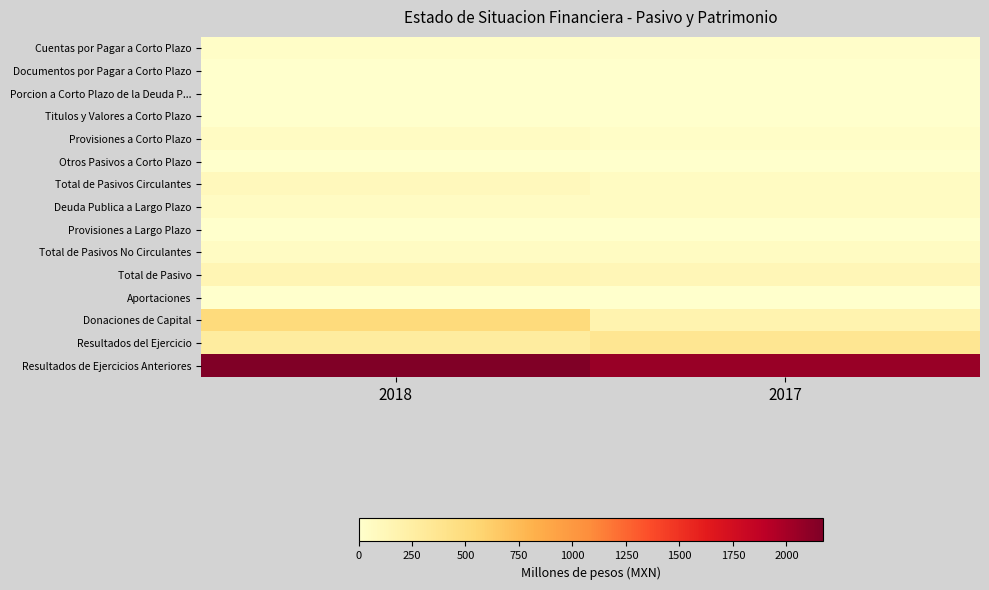

Between 2017 and 2018, which is larger?

2018